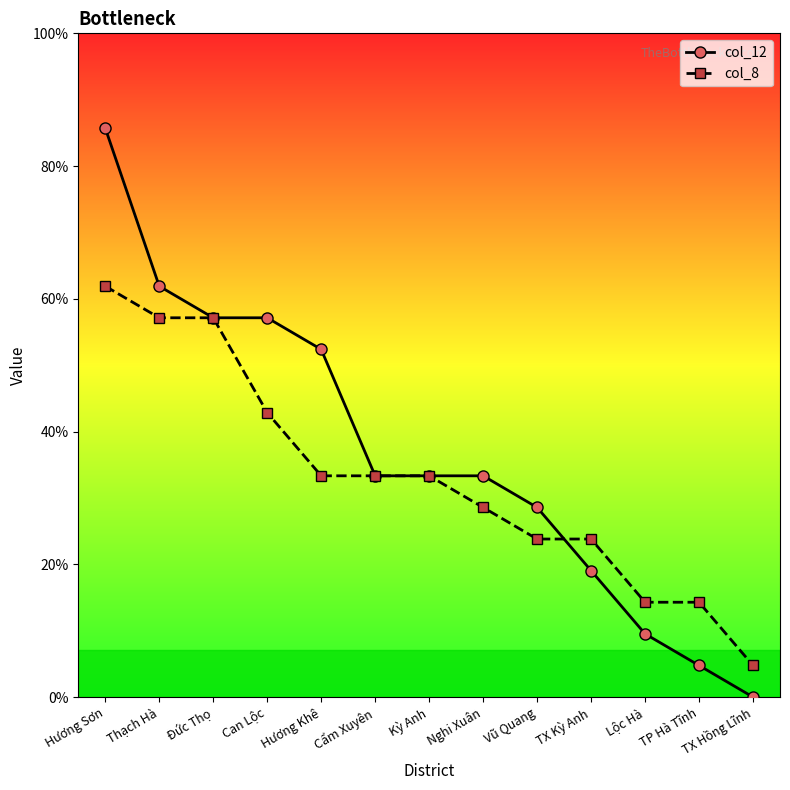

Is this an area chart (filled region under the line)?

No